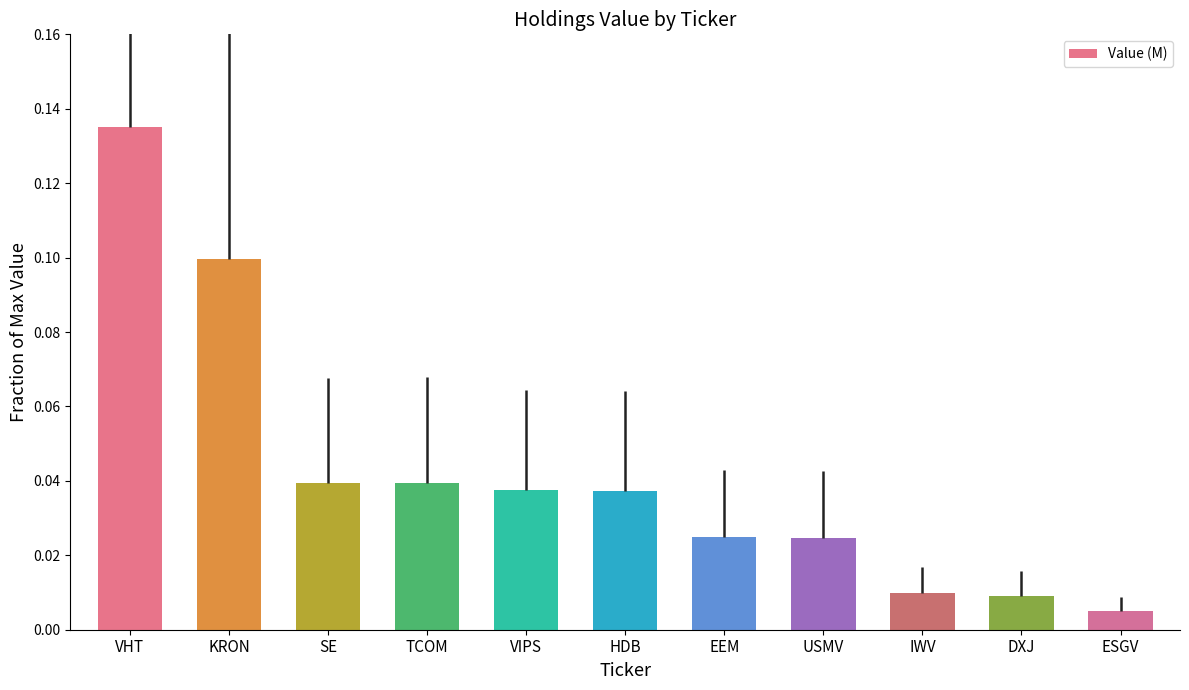

What is the label of the 2nd bar from the left?

KRON